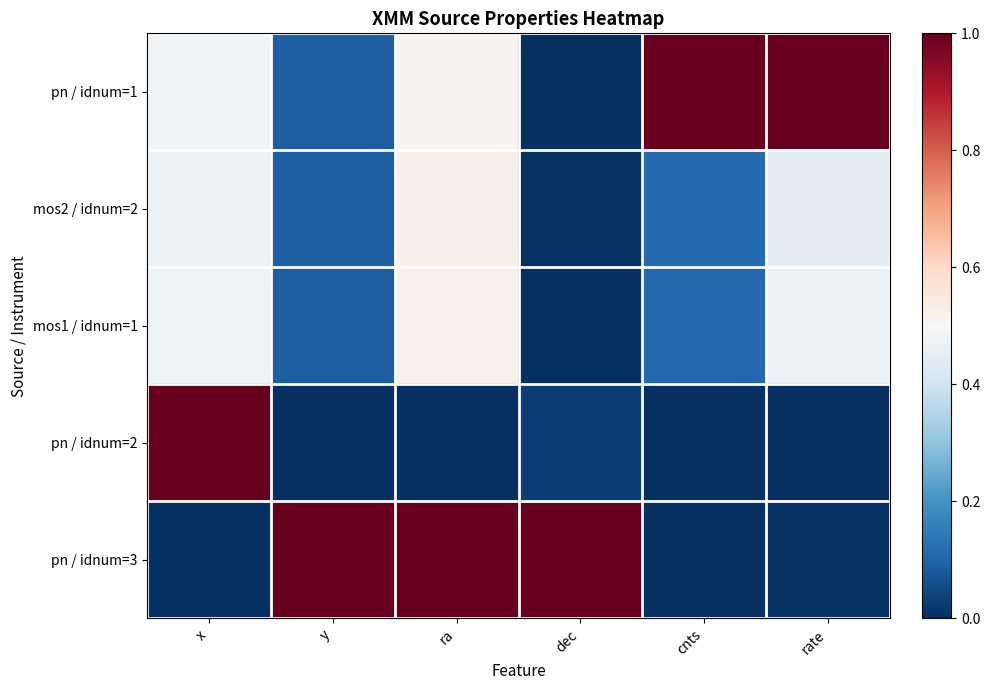

Which series has the largest total across all categories?

pn / idnum=1